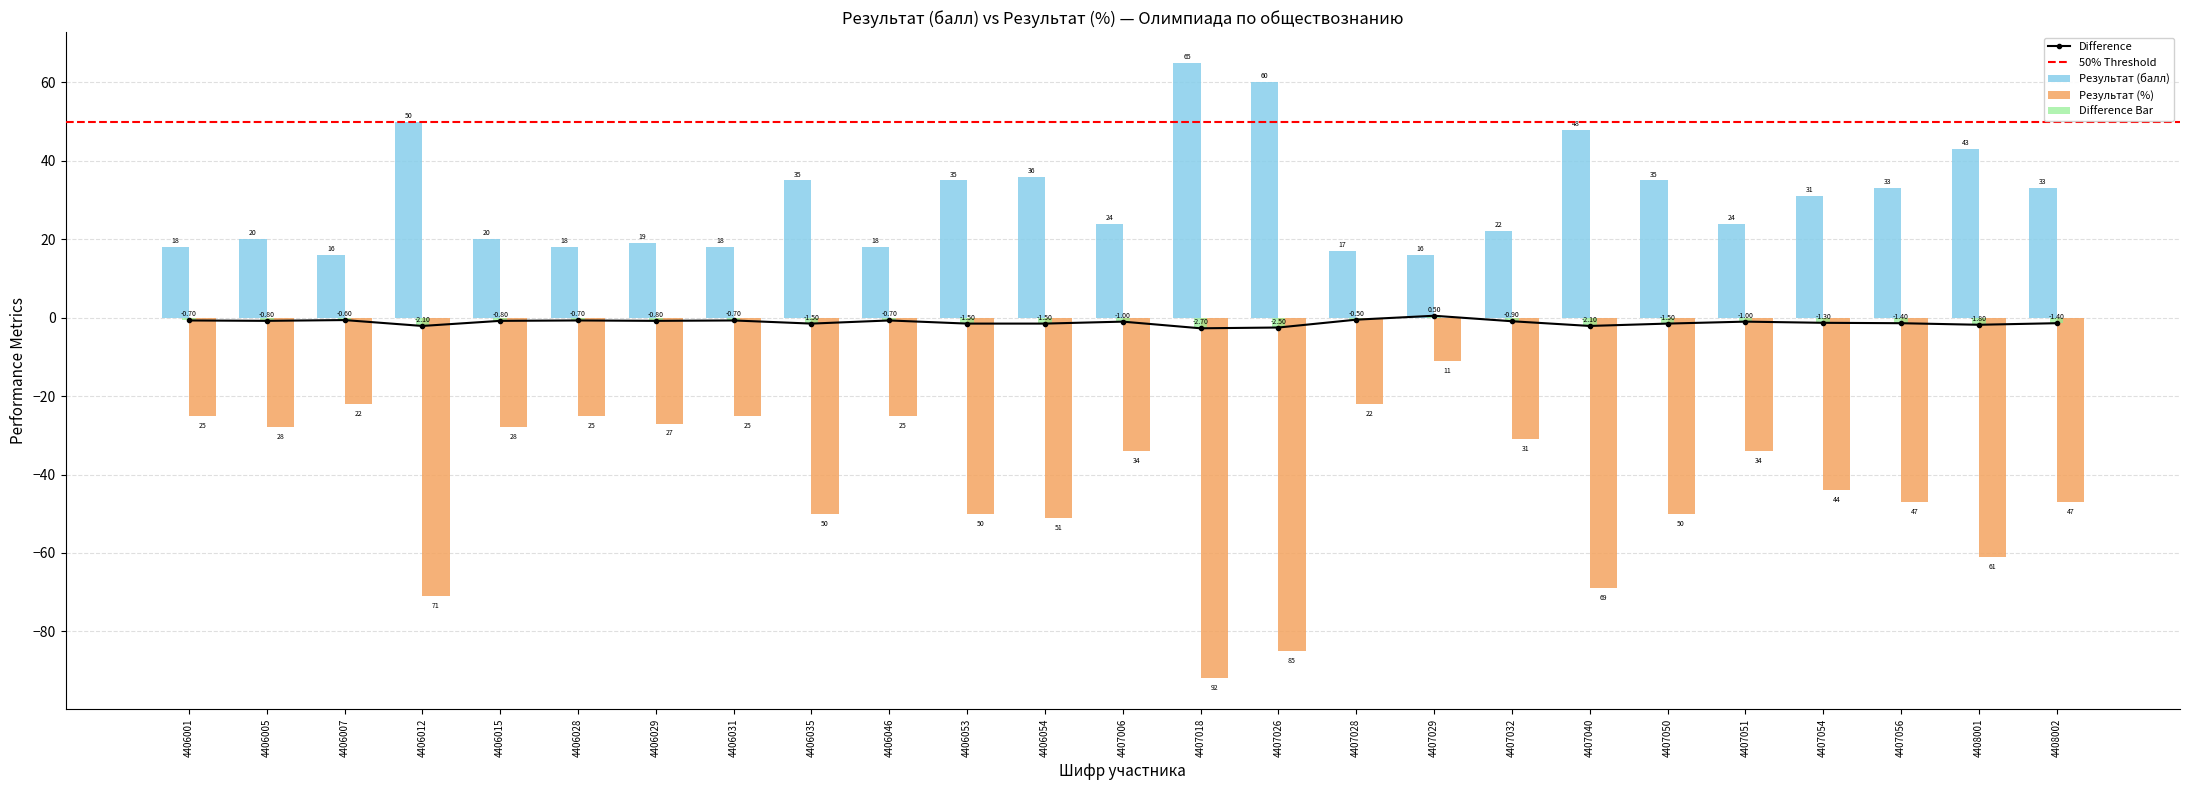

At which label is Результат (%) closest to -51?

4406054